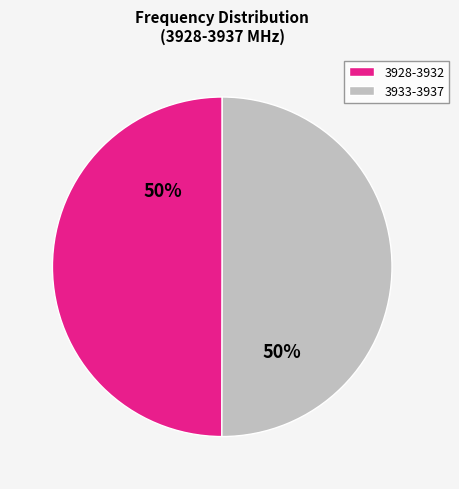

To the nearest percent, what is the average slice percentage?

50%